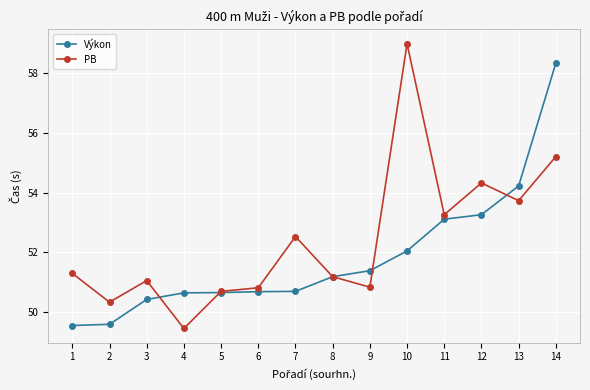

The value of Výkon at 4 is 50.6. True or false?

True